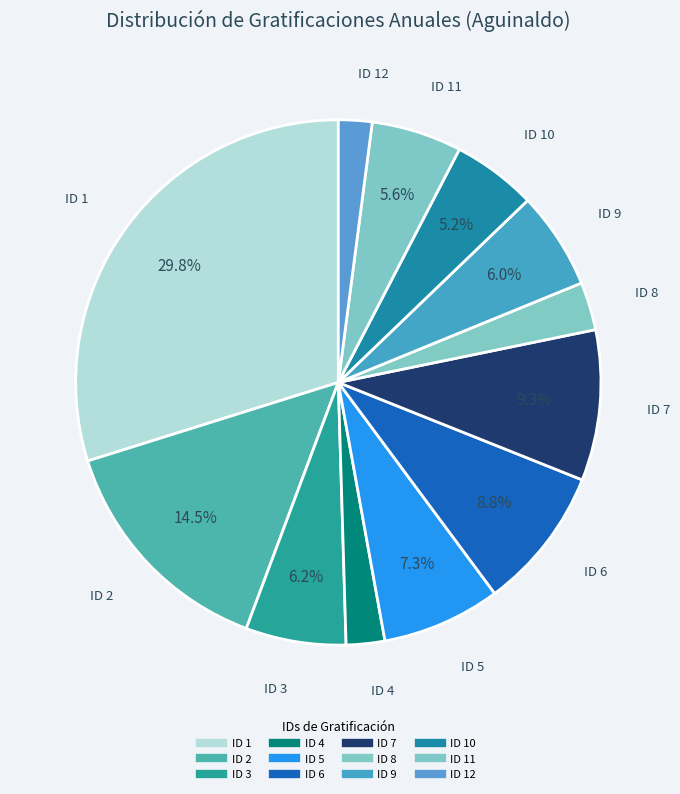

Which category has the smallest portion of the pie?

ID 12